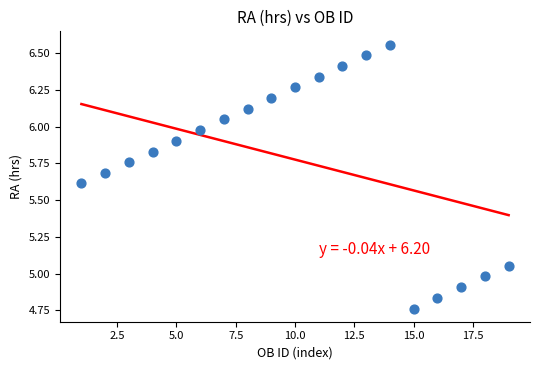

What is the range of Y values (max minus min)?

1.8